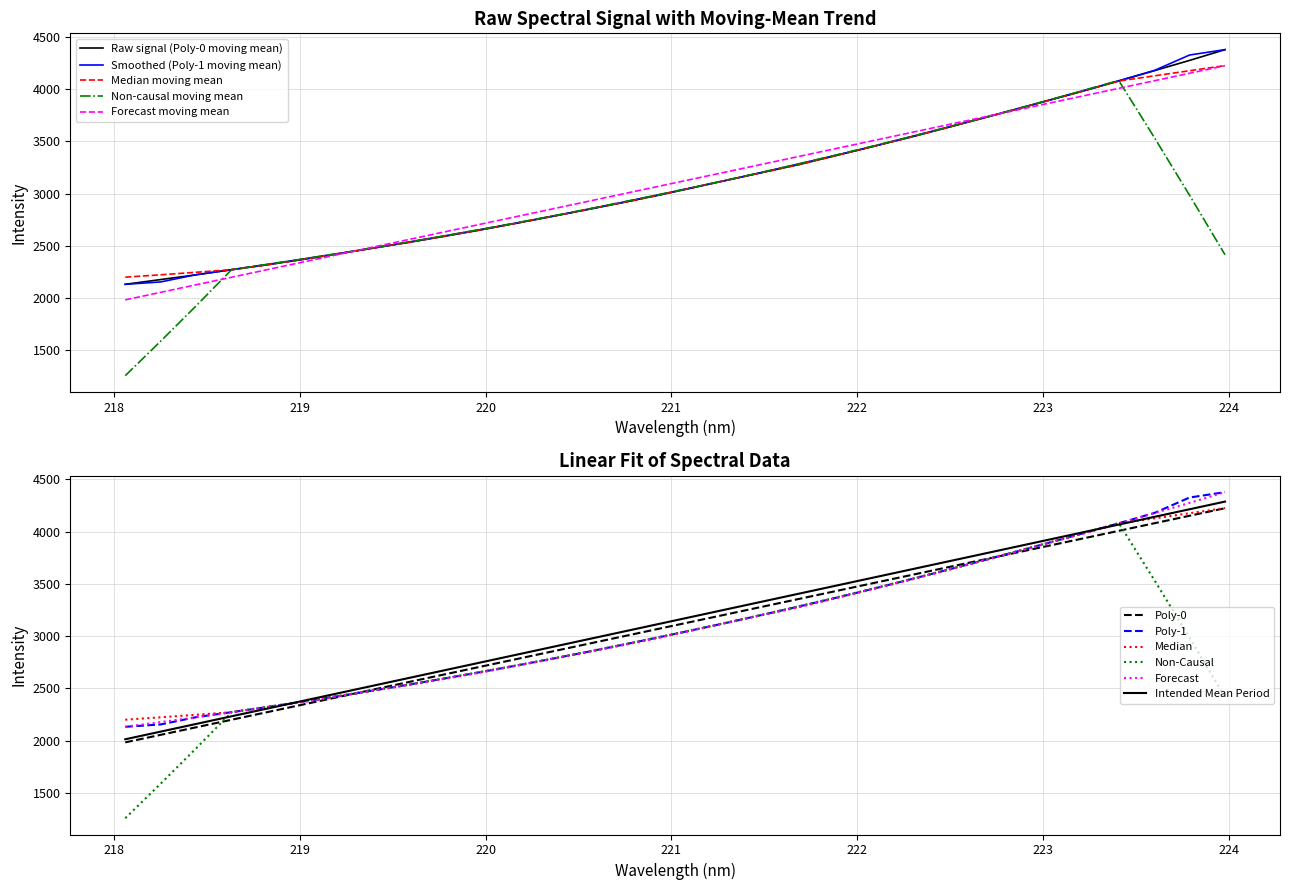

How many values in the Smoothed (Moving Mean) series are below 3058?

16